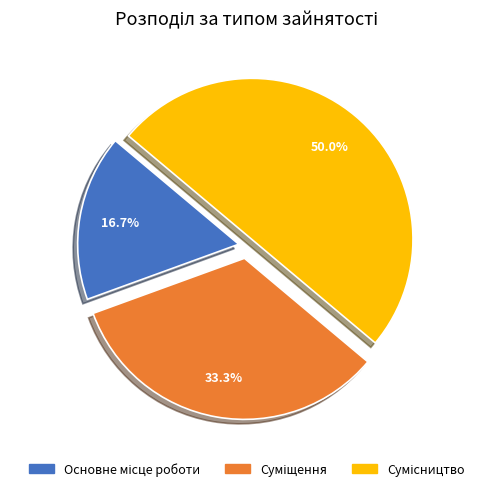

How many slices are in this pie chart?

3